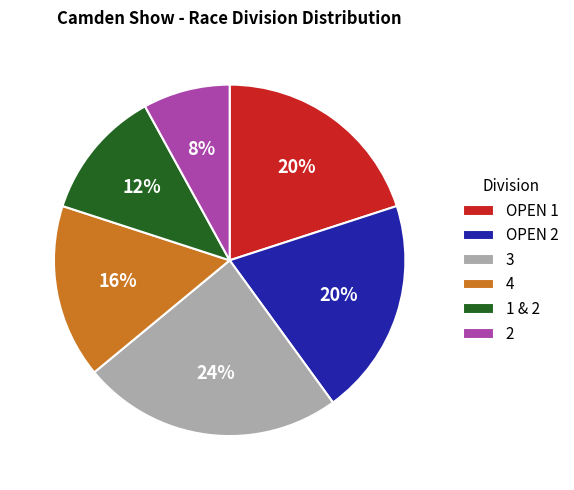

What is the ratio of the value at 4 to the value at 3?

0.7